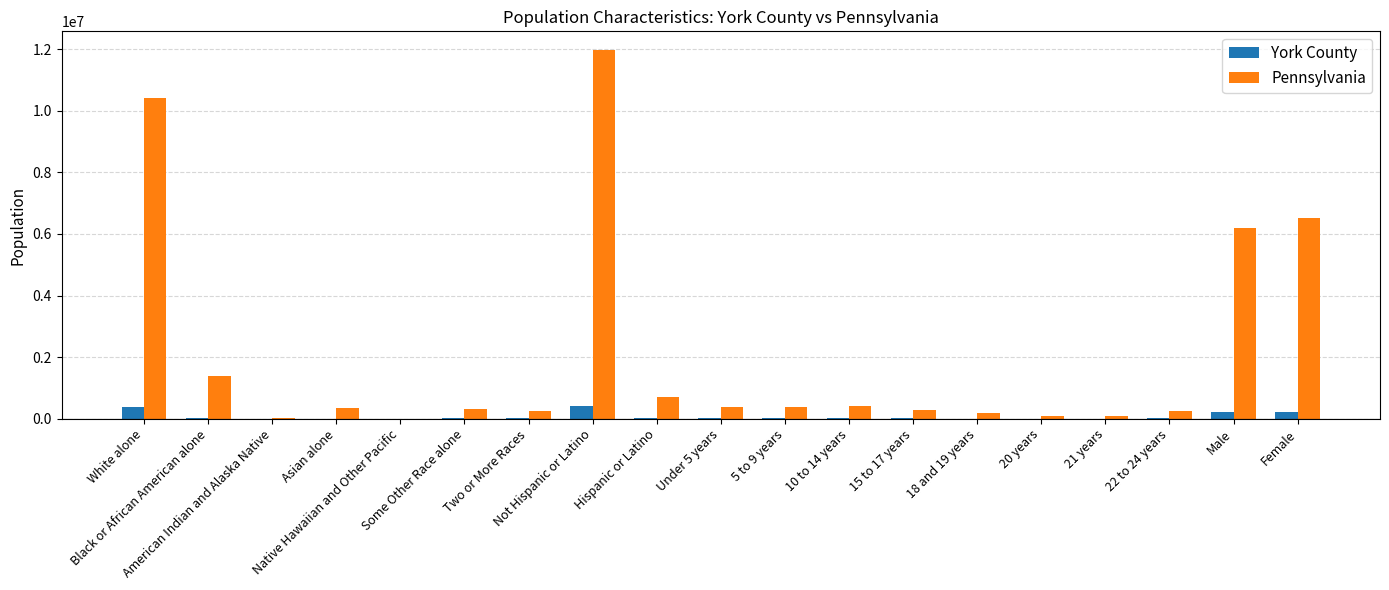

Which series has the largest total across all categories?

Pennsylvania